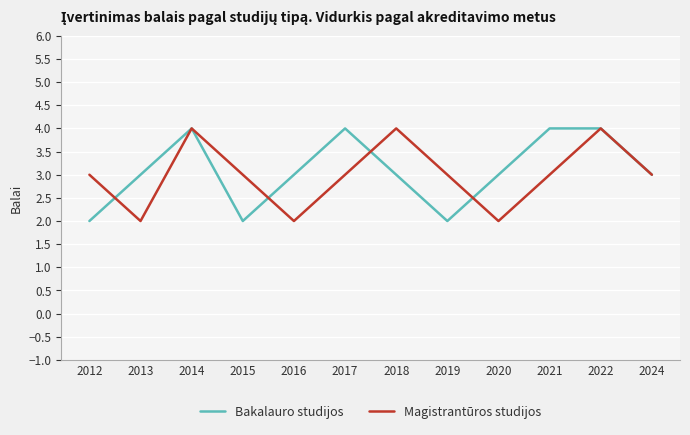

Which series has the largest total across all categories?

Bakalauro studijos